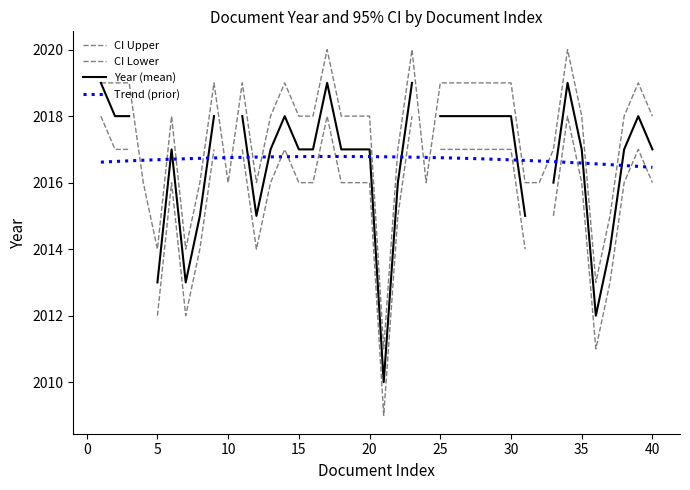

Is the value of Trend (prior) at 36 greater than the value of Year (mean) at 40?

No